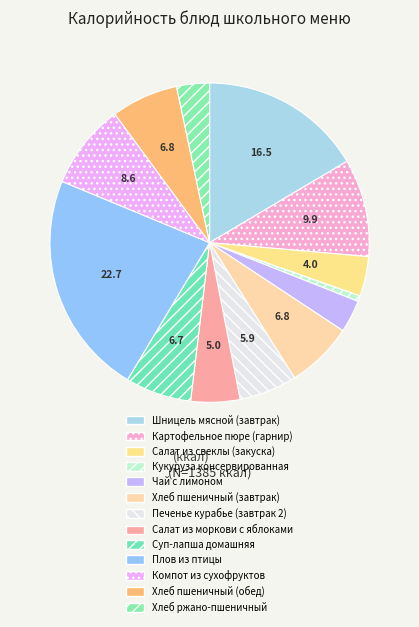

Does any single category account for the majority?

No